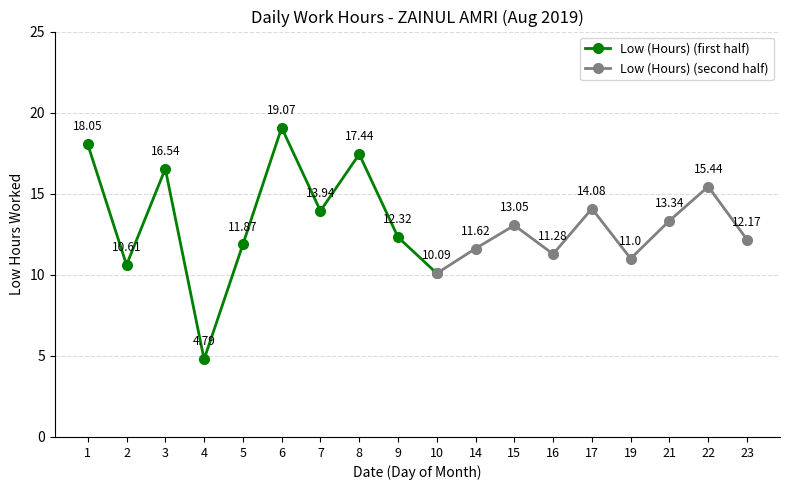

True or false: there are more than 2 points higher than both neighbors.

True